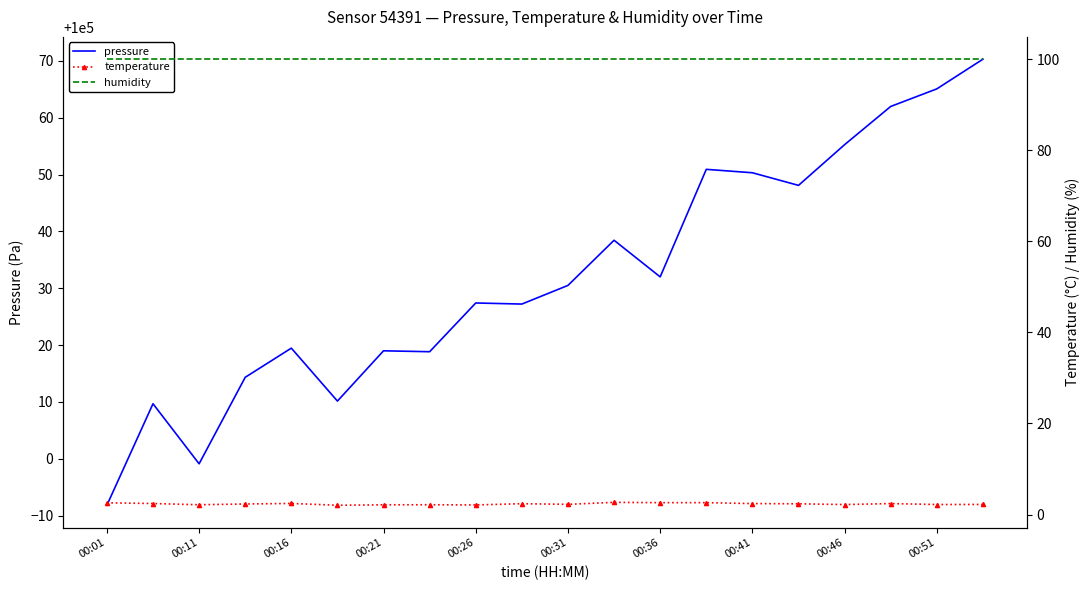

What is the average value of the humidity series?

100.0